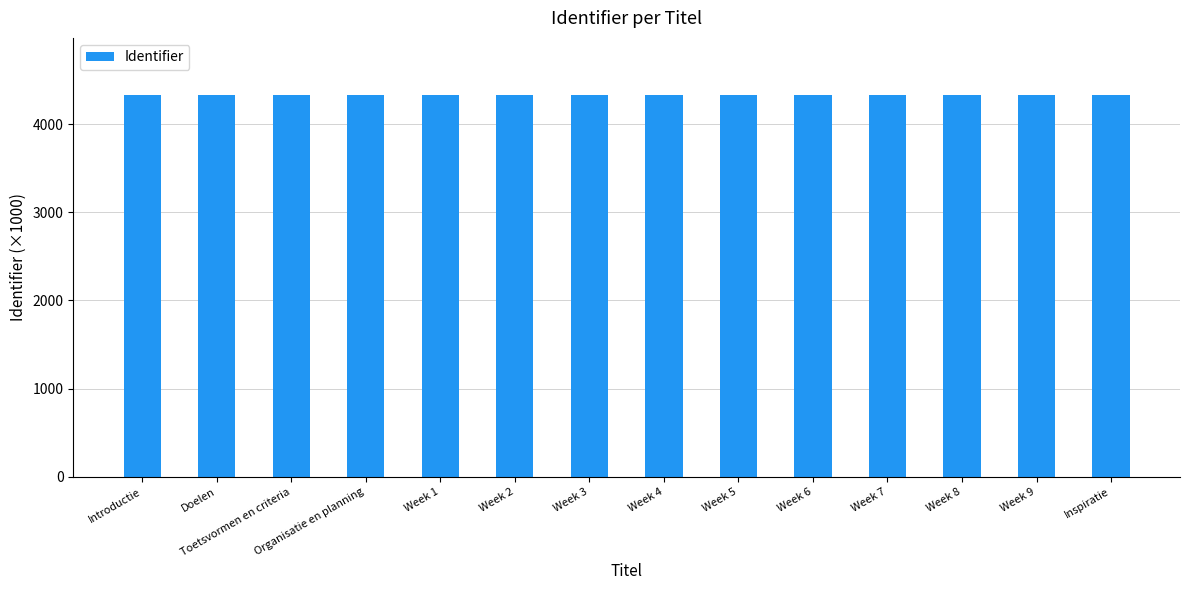

Are the bars grouped side by side (vs. stacked)?

No